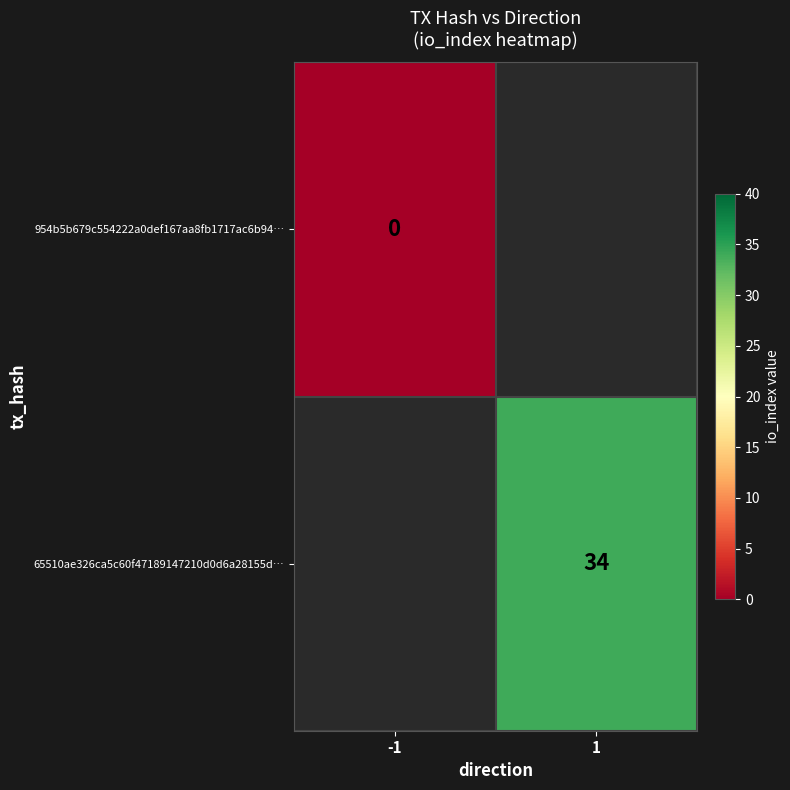

Which has a higher value, -1 or 1?

1